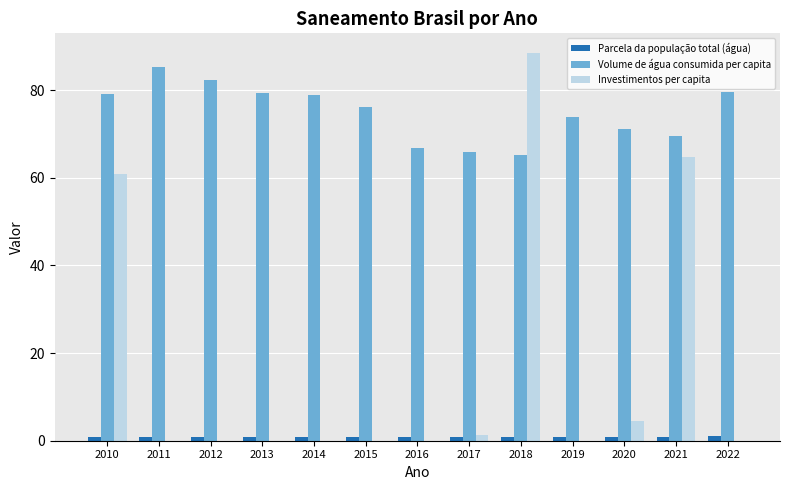

What is the sum of the Investimentos per capita values at 2021 and 2016?

64.7